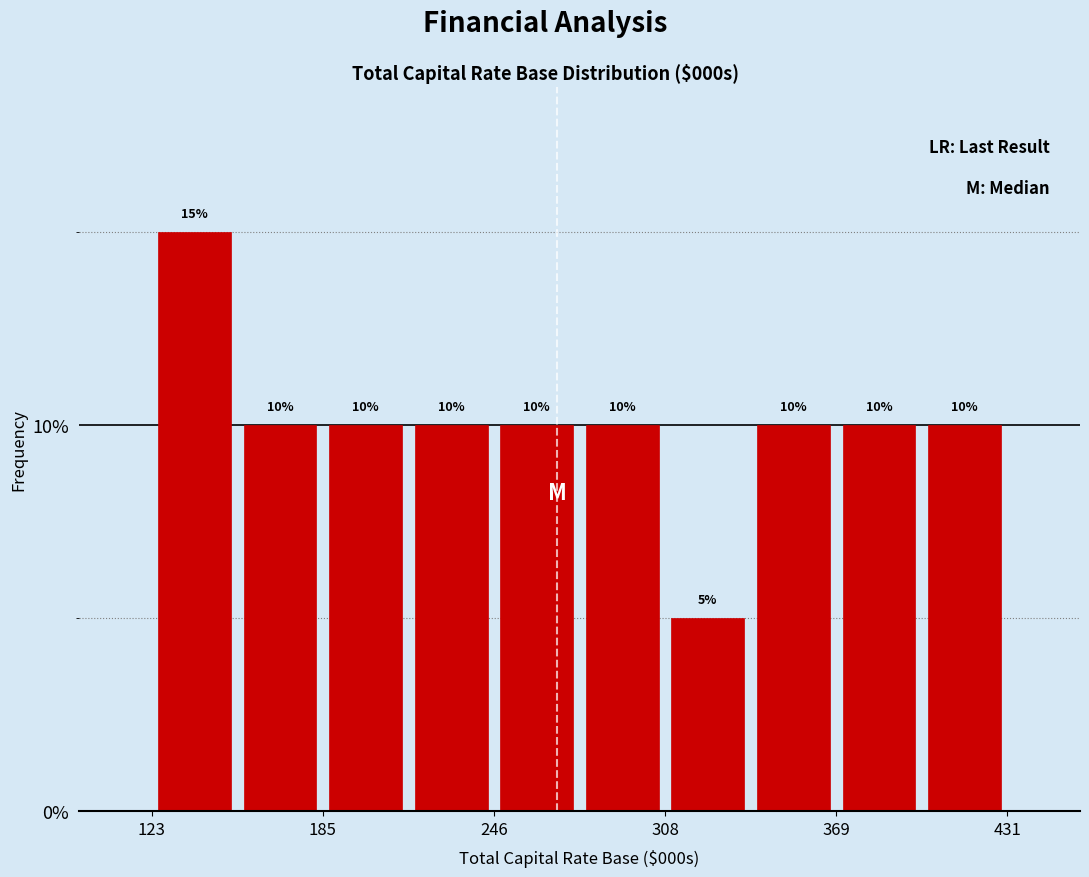

Around what value on the x-axis is the tallest bar? Give the approximate position of its centre, as read against the axis.

140